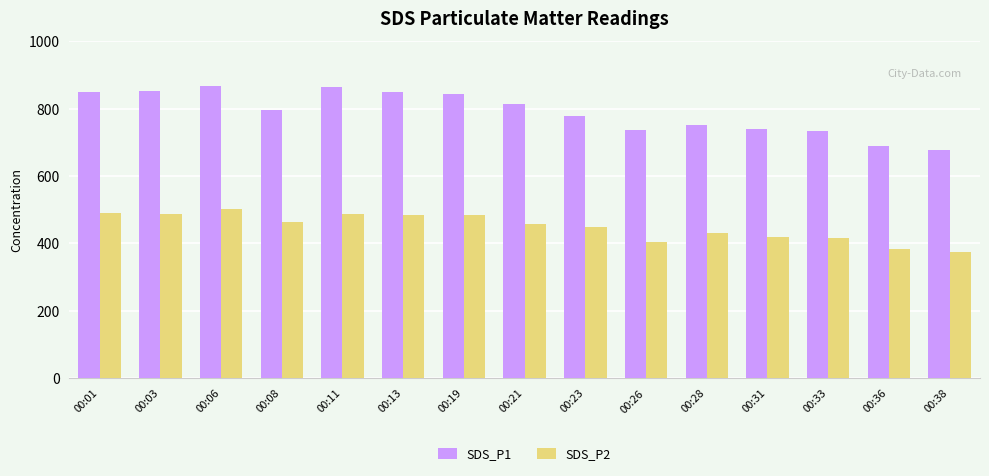

Which series has the largest total across all categories?

SDS_P1